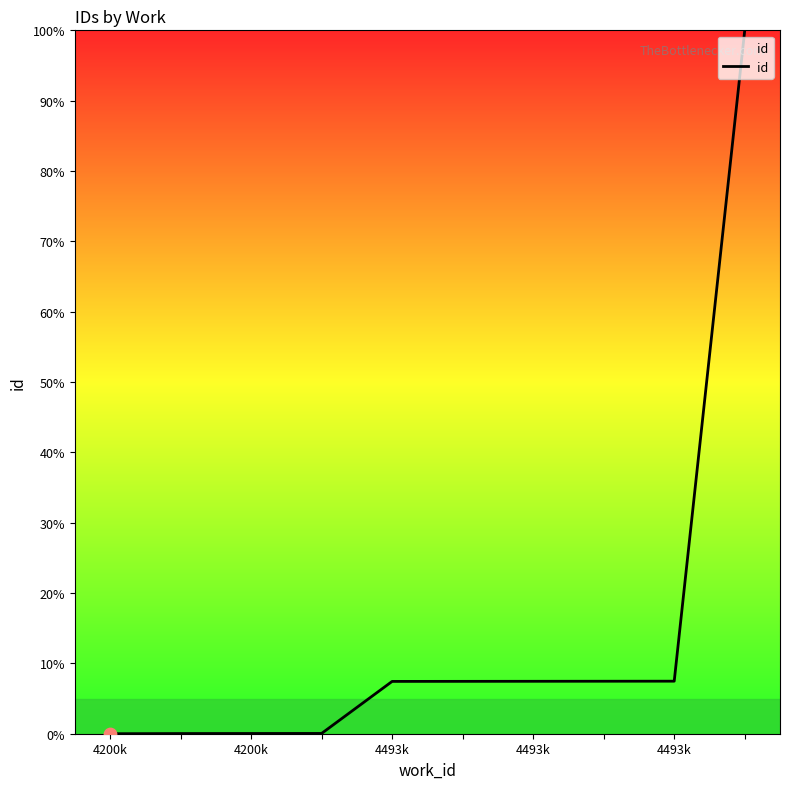

What is the greatest value displayed?

100.0